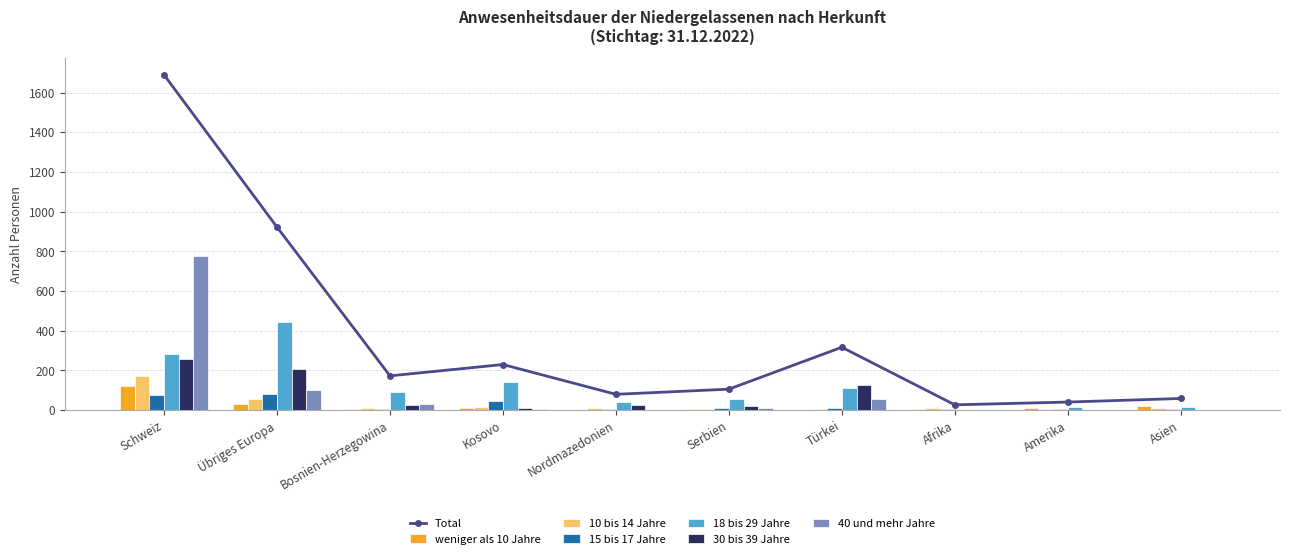

What is the difference between the second highest and minimum values in the 30 bis 39 Jahre series?

208